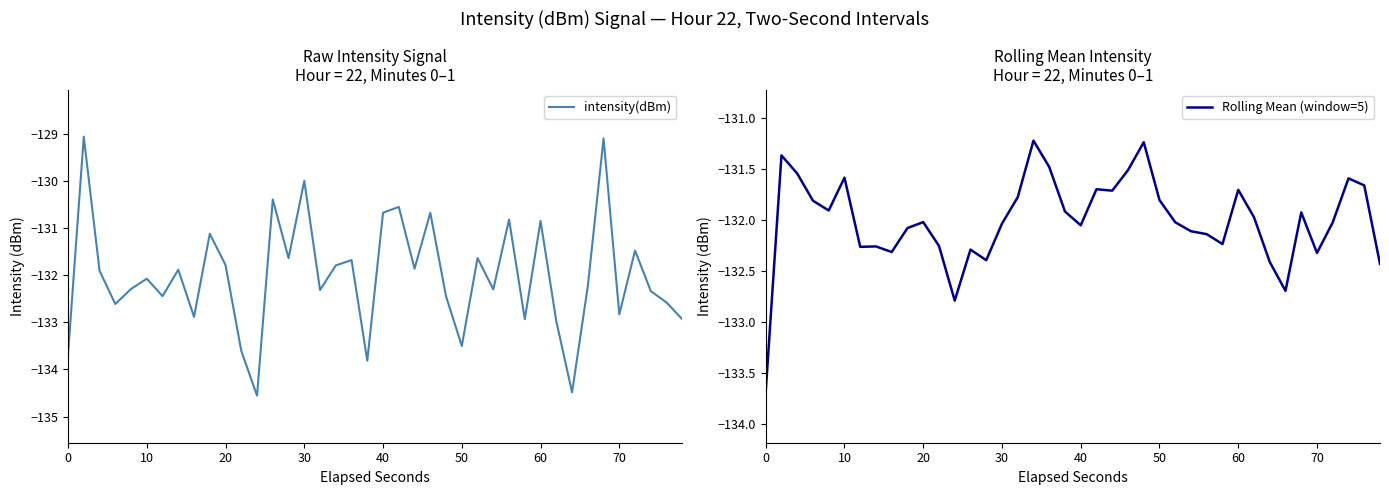

What is the minimum value for intensity(dBm)?

-134.6